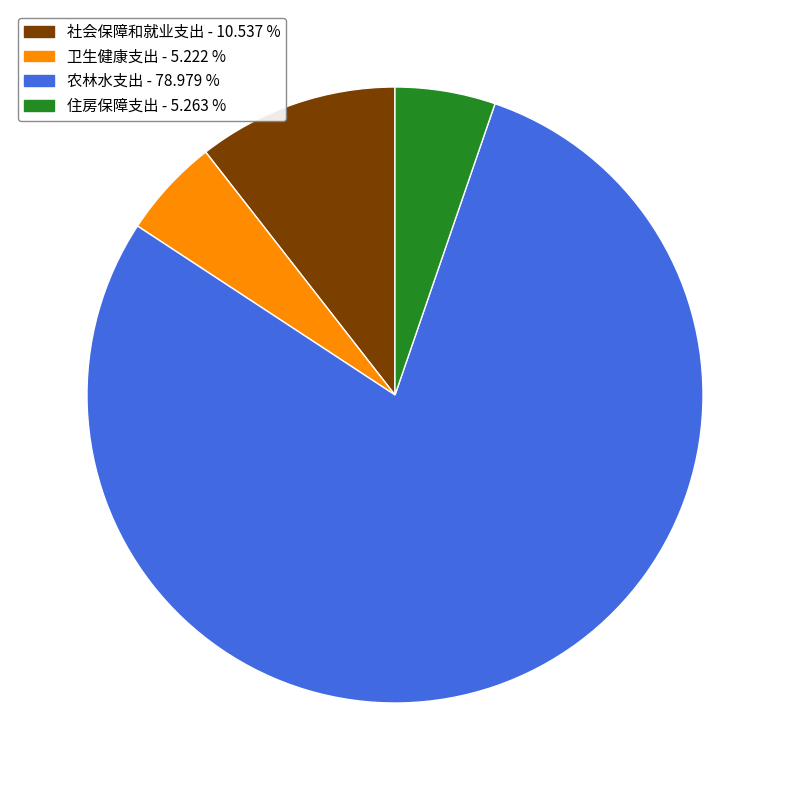

Which has a higher value, 社会保障和就业支出 or 农林水支出?

农林水支出